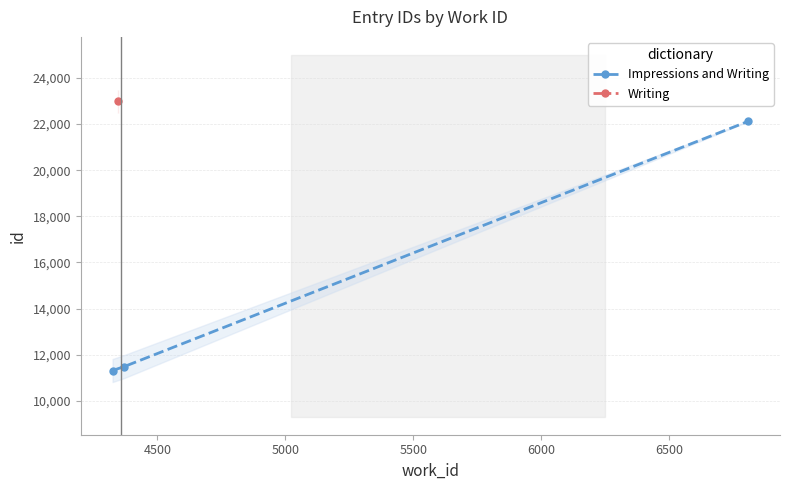

What is the value of the Impressions and Writing point at the 3rd from the left?

22121.5